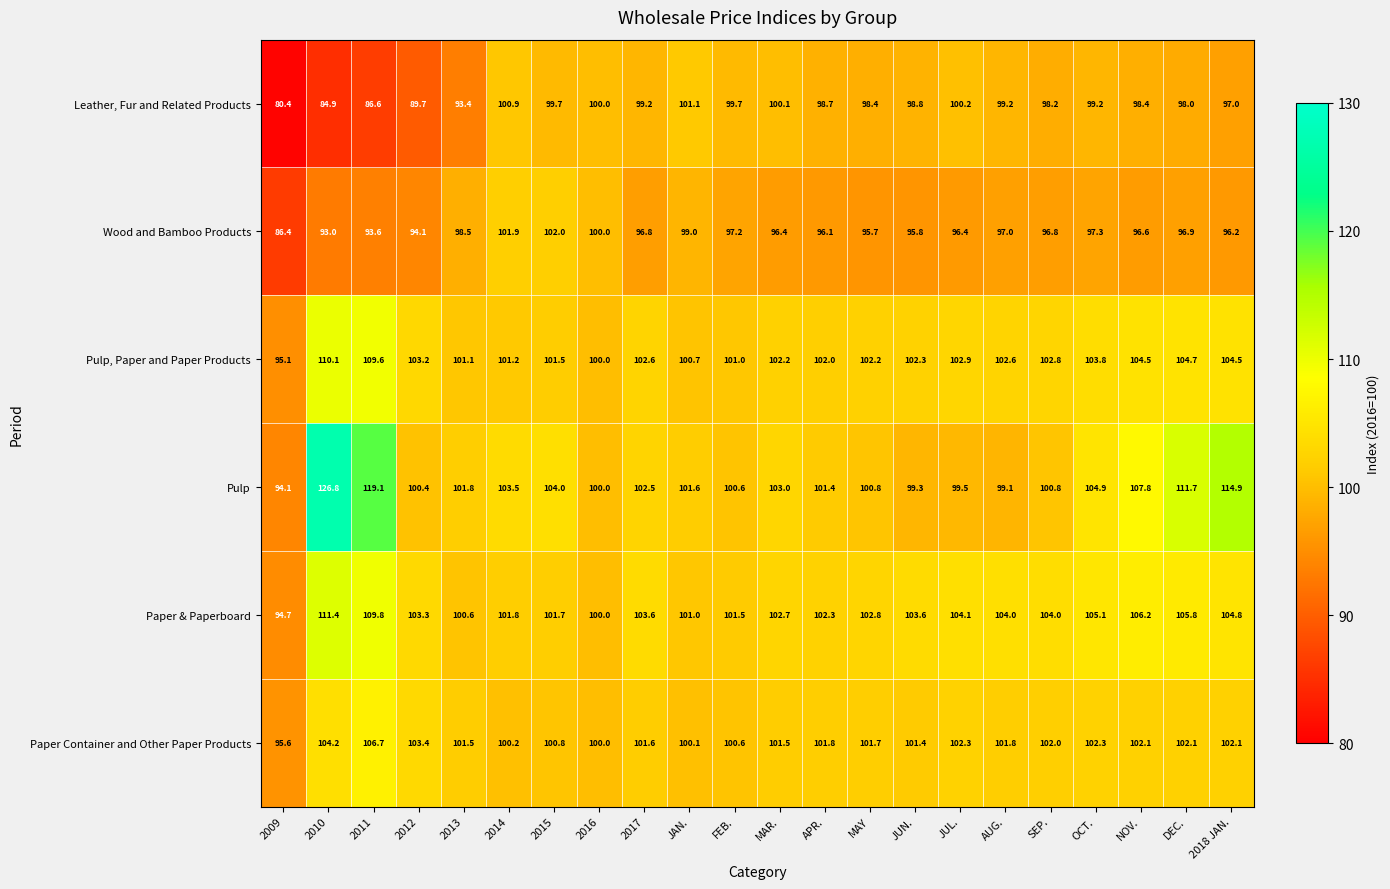

What value does the Paper Container and Other Paper Products series have at MAY?

101.7